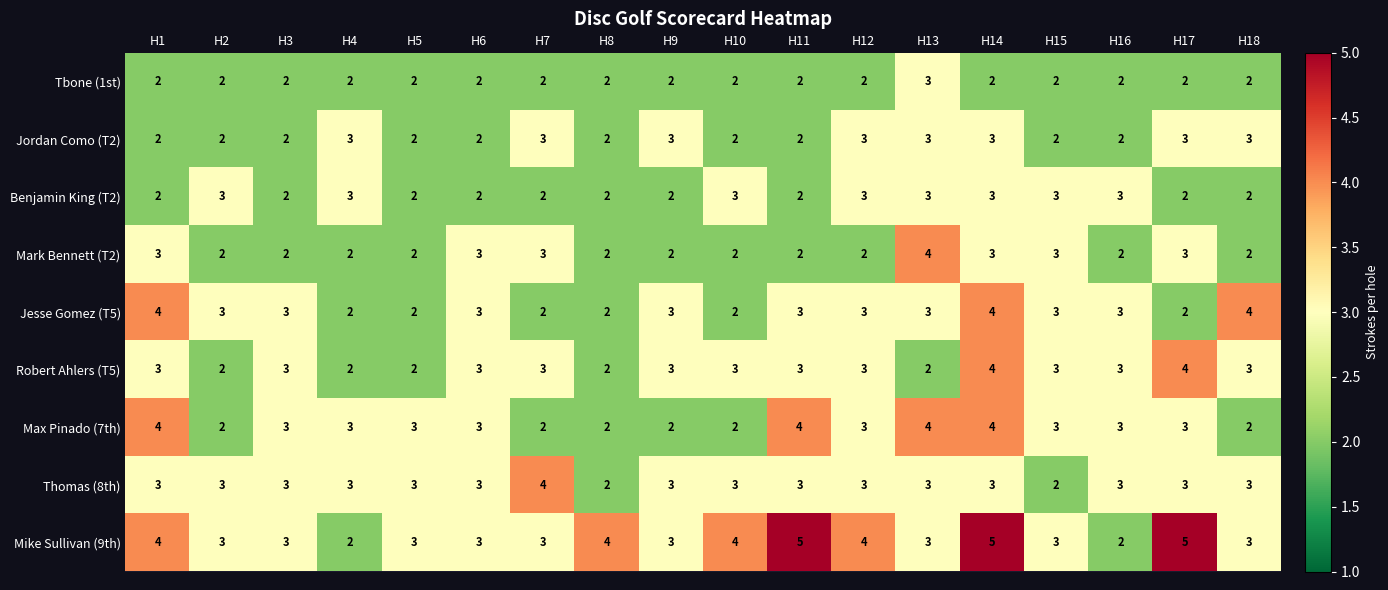

What is the spread (max minus min) of values at H11?

3